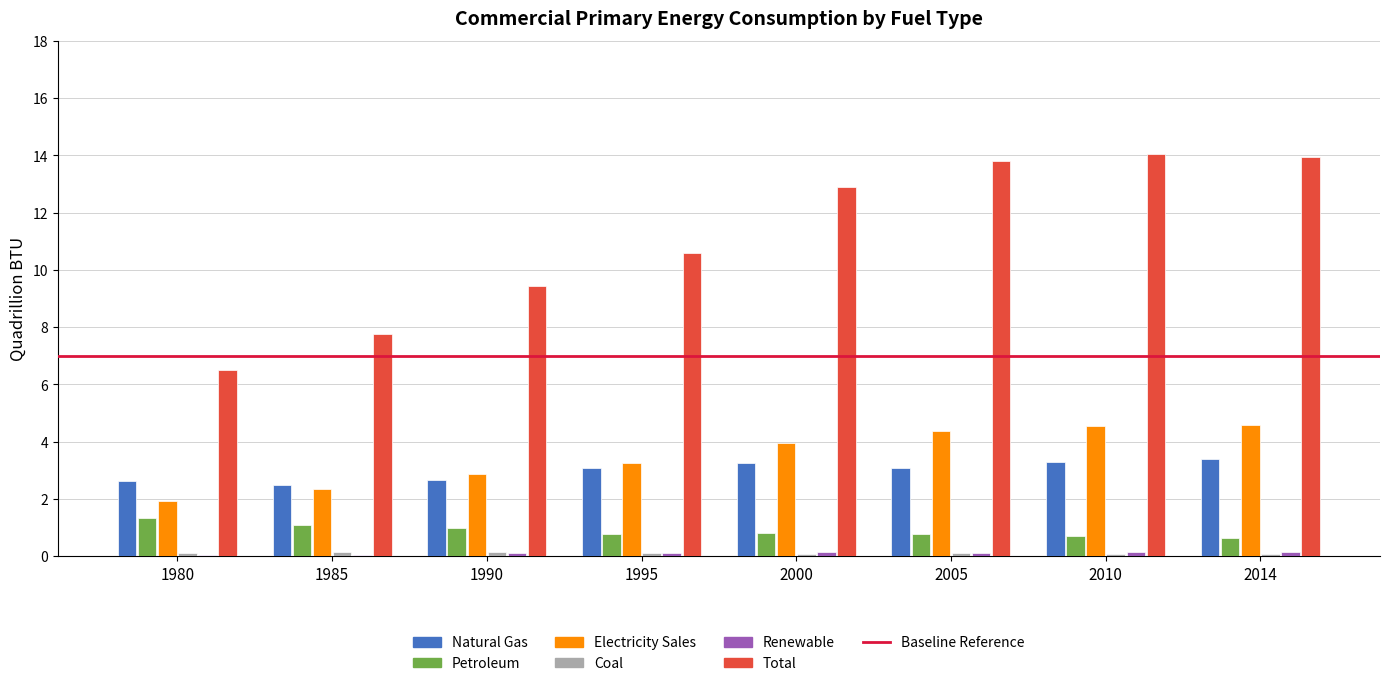

True or false: Total has a value of 9.4 at 1990.

True